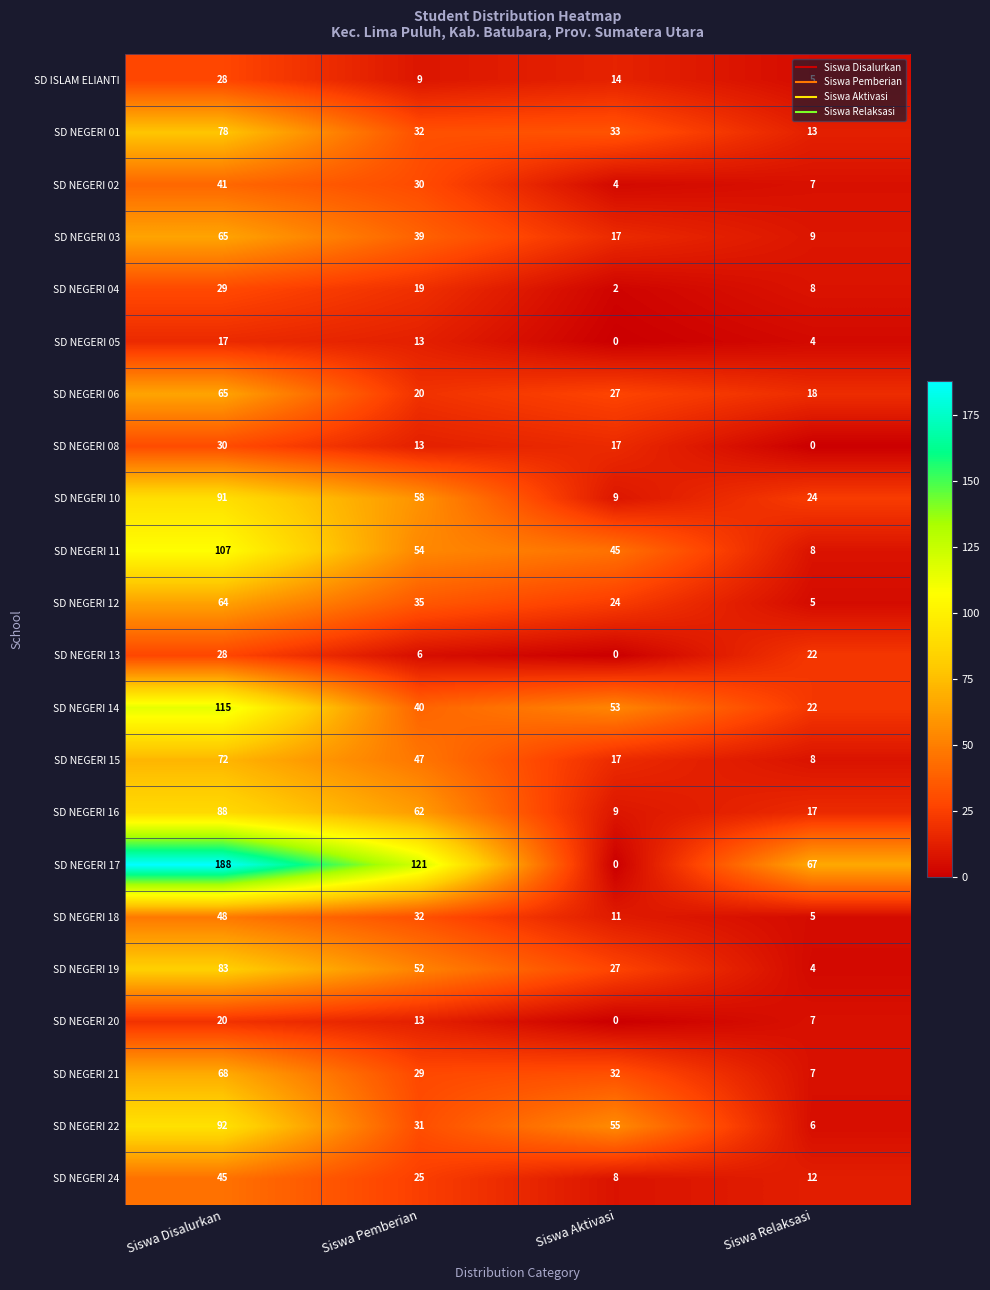

What is the difference between the highest and lowest values at Siswa Relaksasi?

67